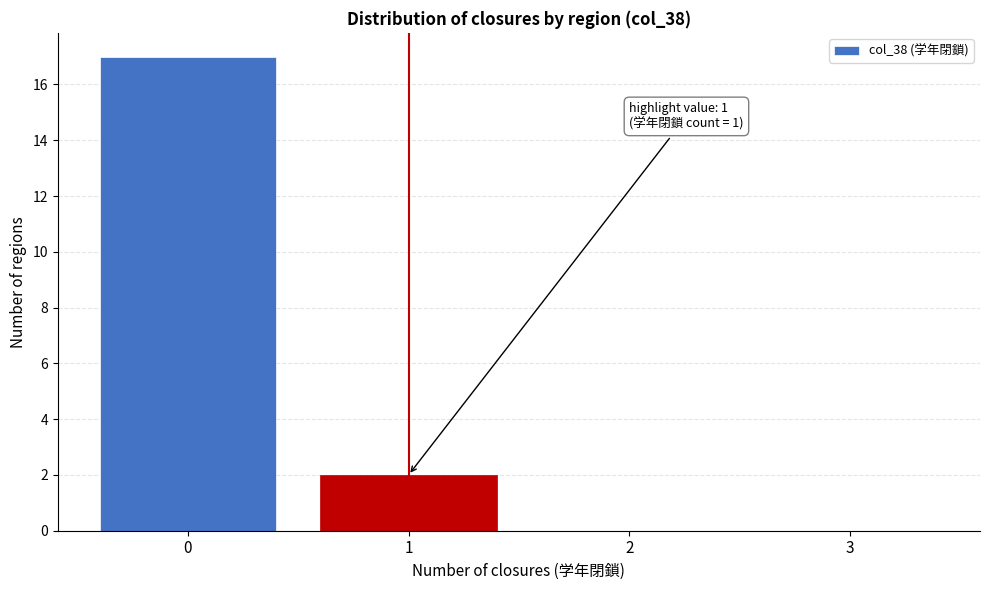

Which range on the x-axis has the tallest bar?

-0.5 to 0.5